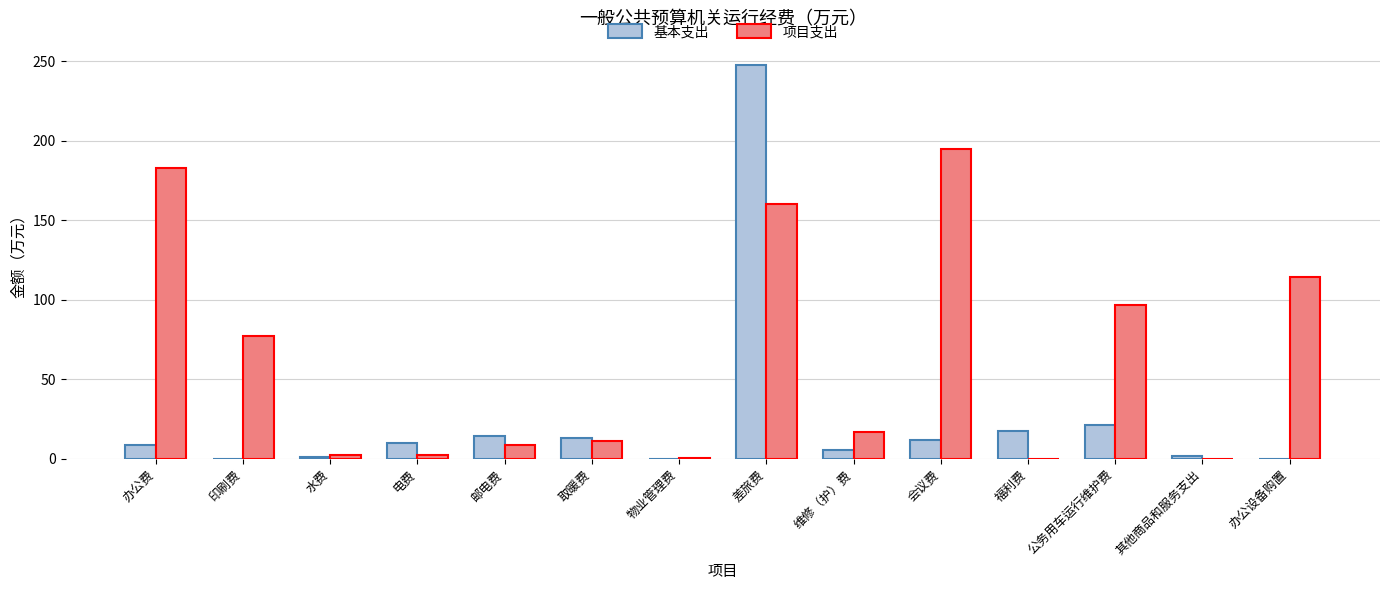

Which category has the highest value in the 项目支出 series?

会议费